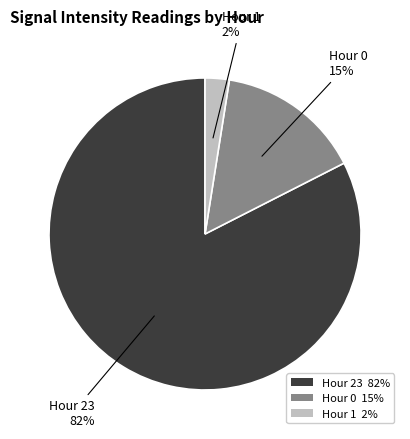

What is the majority slice?

Hour 23